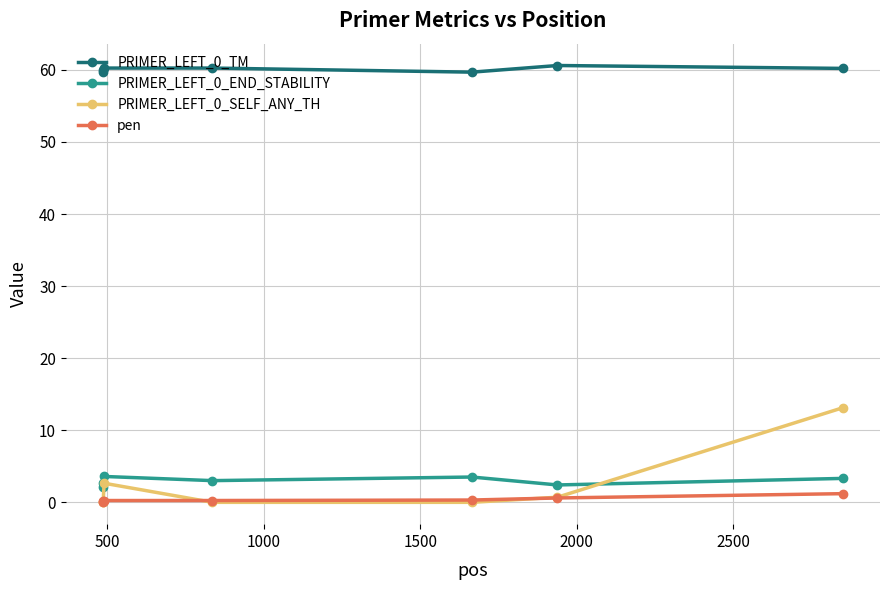

At how many categories does at least one series exceed 7?

7